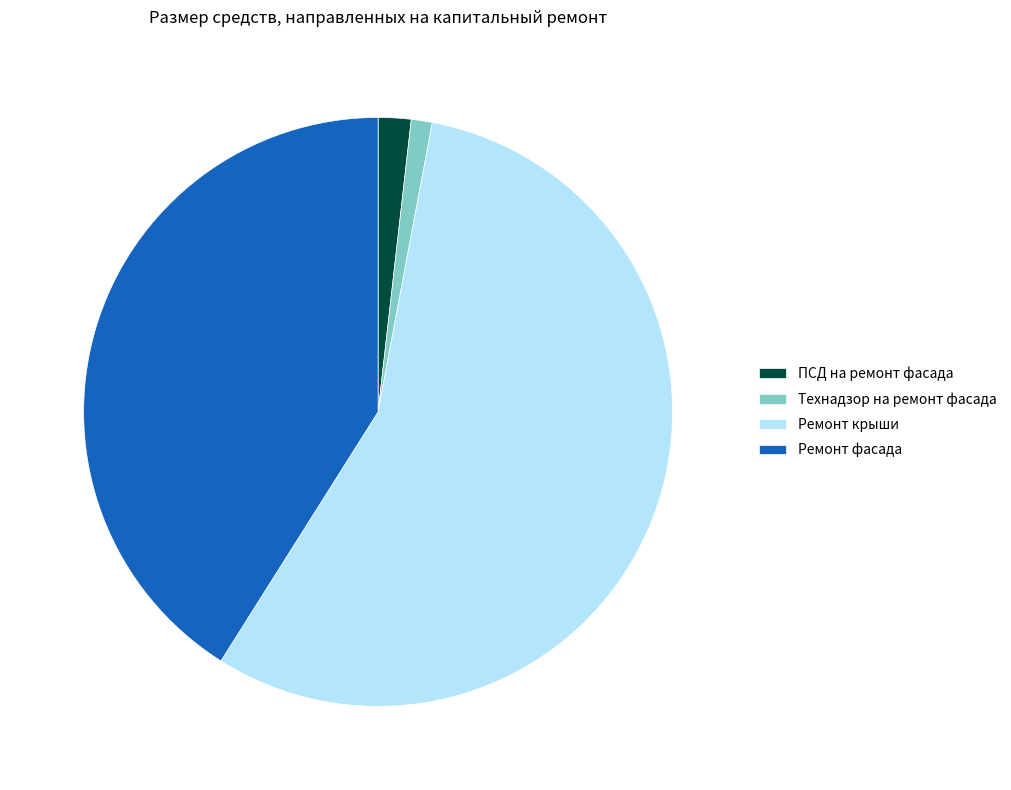

How many slices are in this pie chart?

4